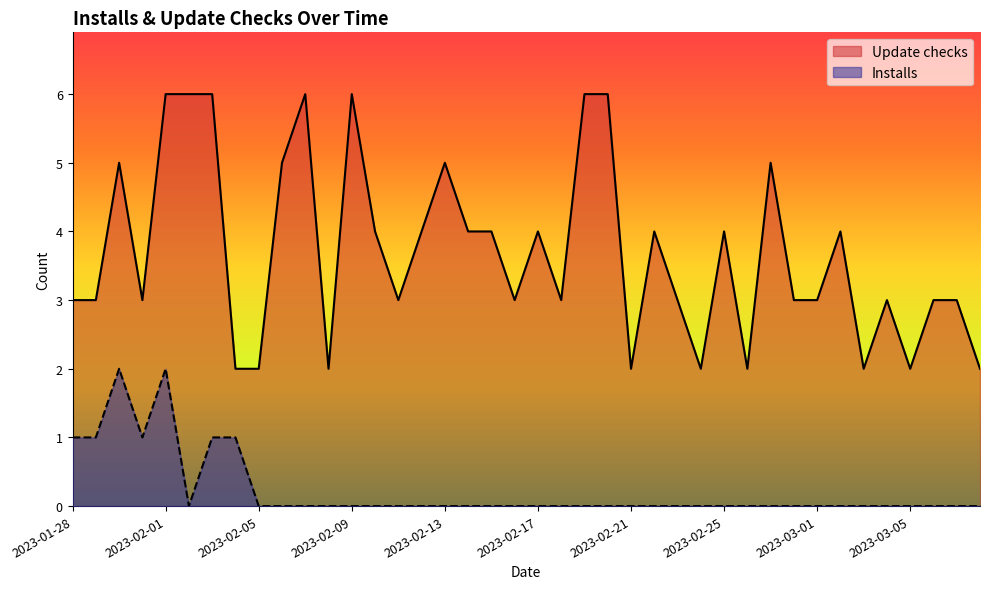

The Installs series shows 3 at 2023-01-30. True or false?

False